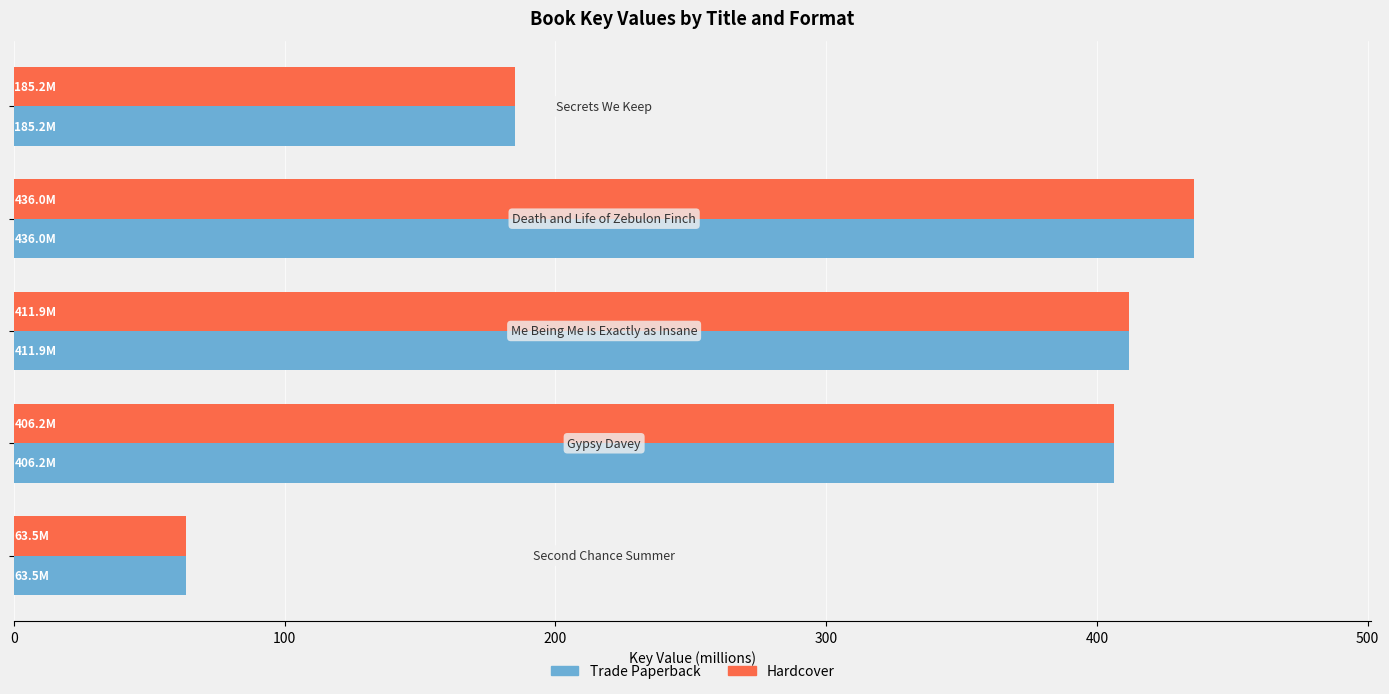

What is the difference between the maximum and minimum values in the Hardcover series?

372.6